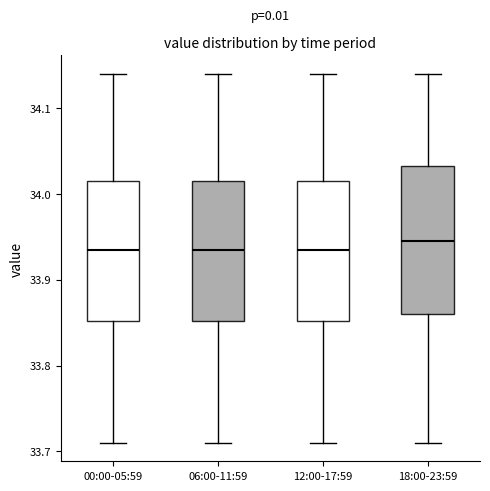

Where is the upper edge of the box for 18:00-23:59 on the y-axis? The values are not printed on the chart, so give them approximately, as read against the axis.

34.03